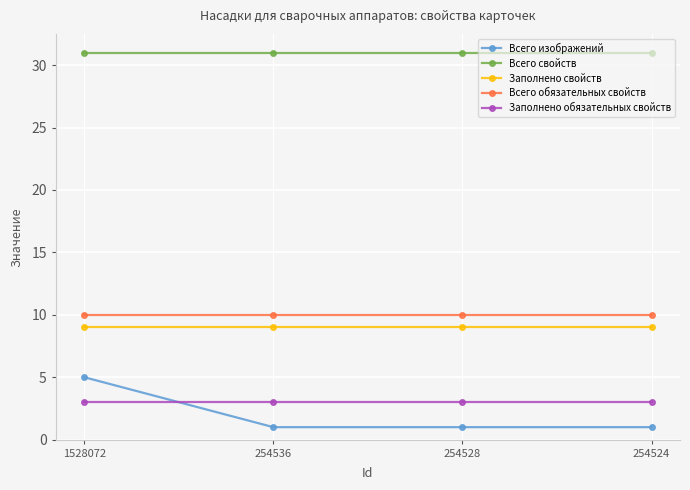

Which series has the largest total across all categories?

Всего свойств